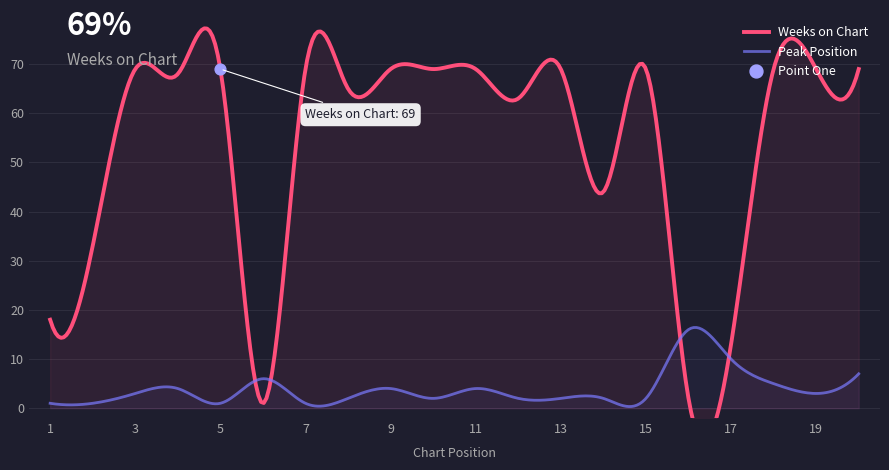

What is the total value across all series at 6?

7